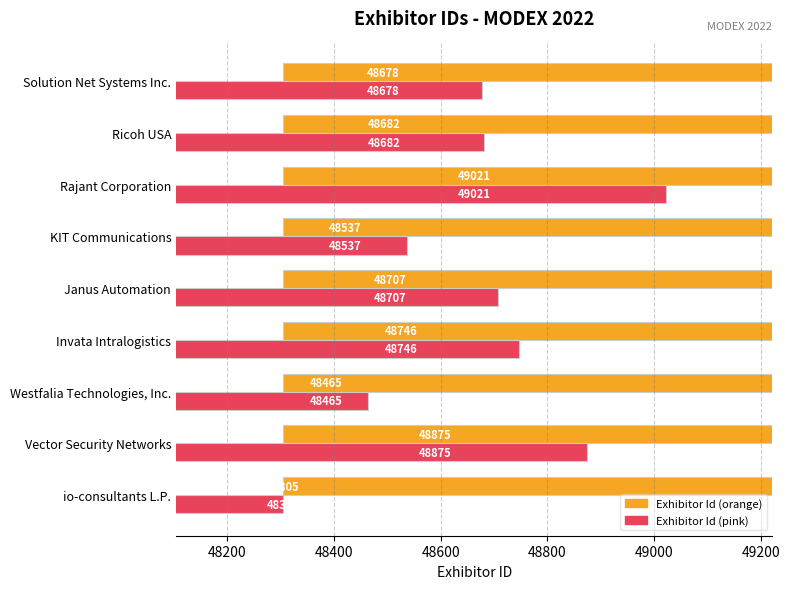

What is the value of the Exhibitor Id (raw) bar at the 4th from the left?

48746